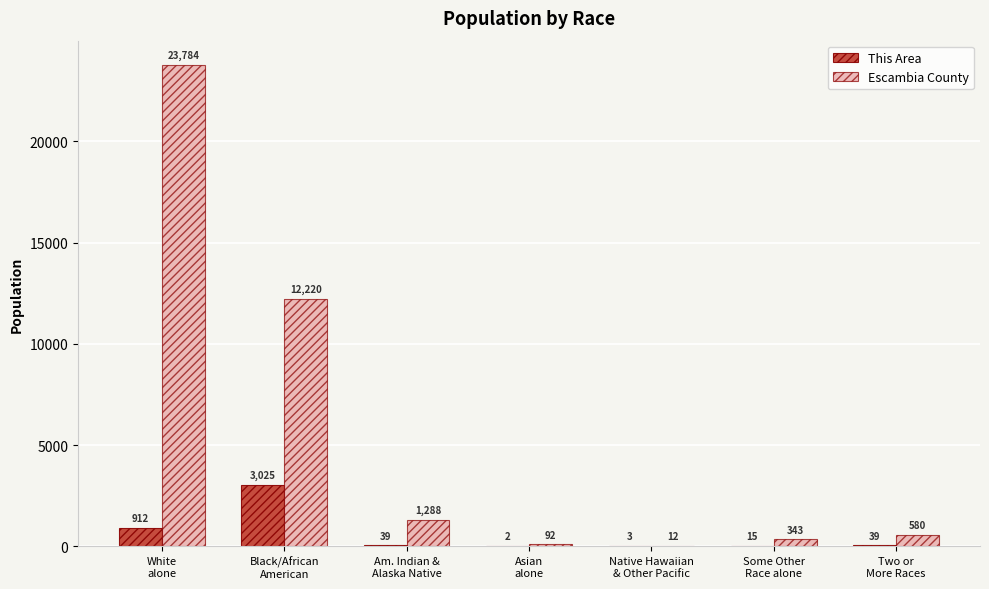

Which series has the largest total across all categories?

Escambia County